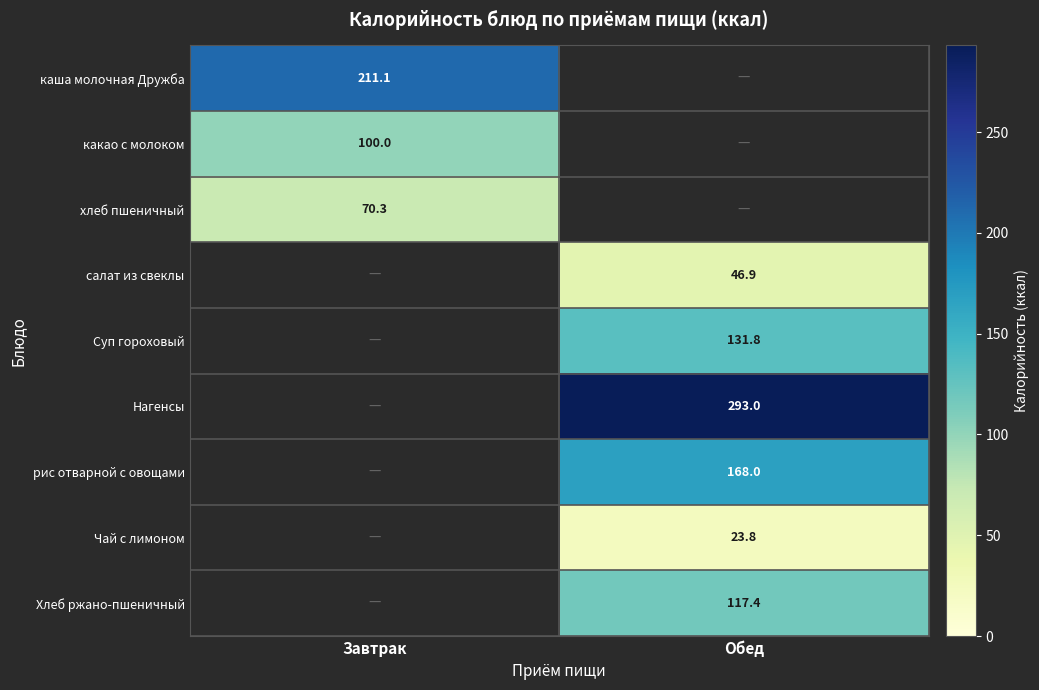

The Нагенсы series shows 293.0 at Обед. True or false?

True